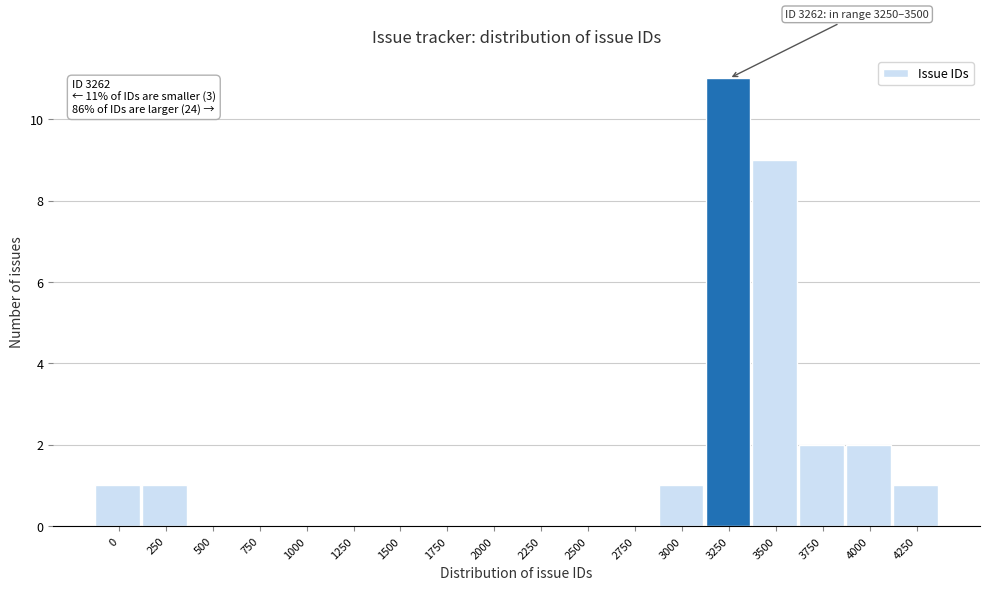

Reading right to left, extract all data points from this chart.

4250=1	4000=2	3750=2	3500=9	3250=11	3000=1	2750=0	2500=0	2250=0	2000=0	1750=0	1500=0	1250=0	1000=0	750=0	500=0	250=1	0=1